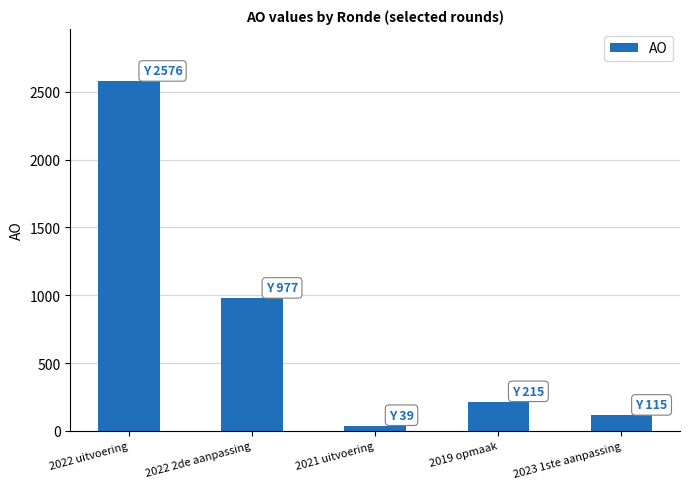

Reading left to right, extract all data points from this chart.

2022 uitvoering=2576	2022 2de aanpassing=977	2021 uitvoering=39	2019 opmaak=215	2023 1ste aanpassing=115